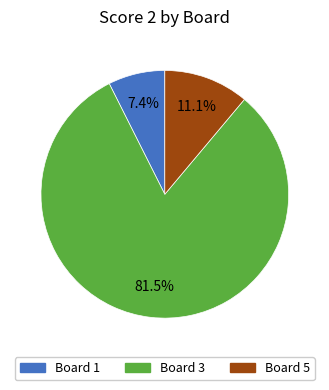

Is there a majority slice in this chart?

Yes